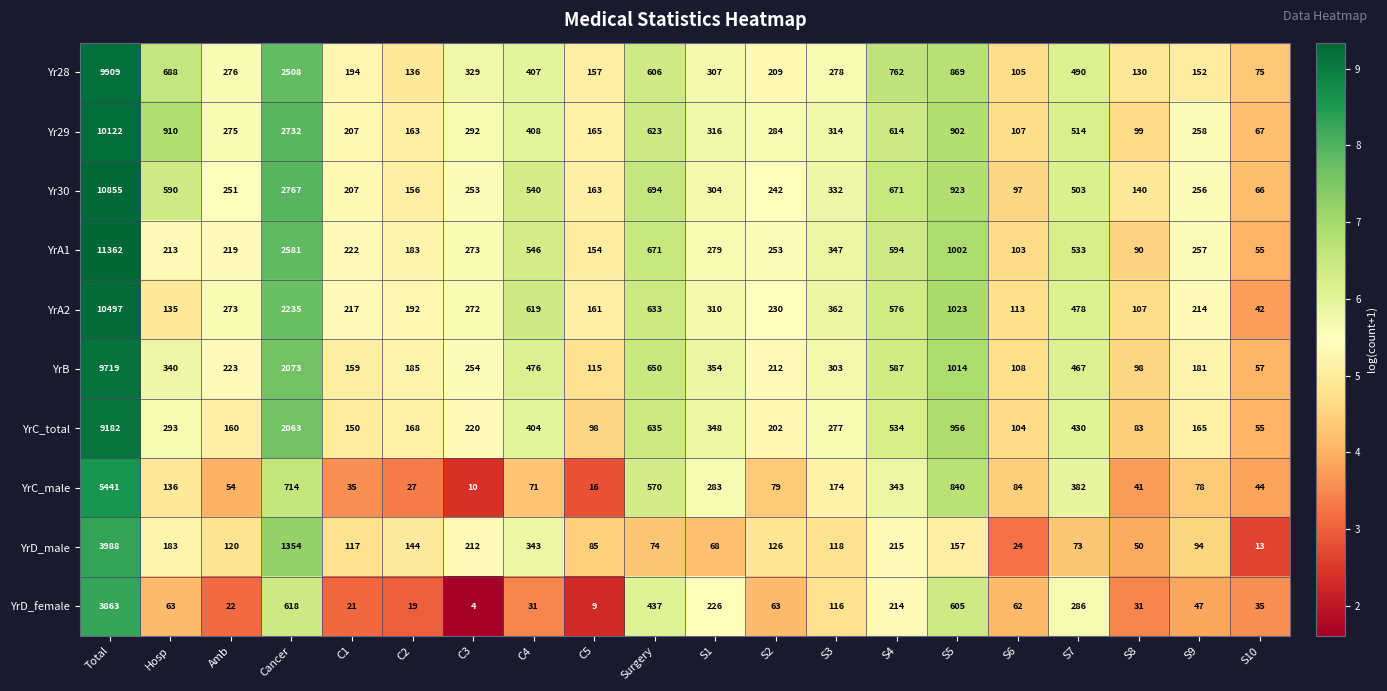

How many values in the YrD_male series are below 120?

10